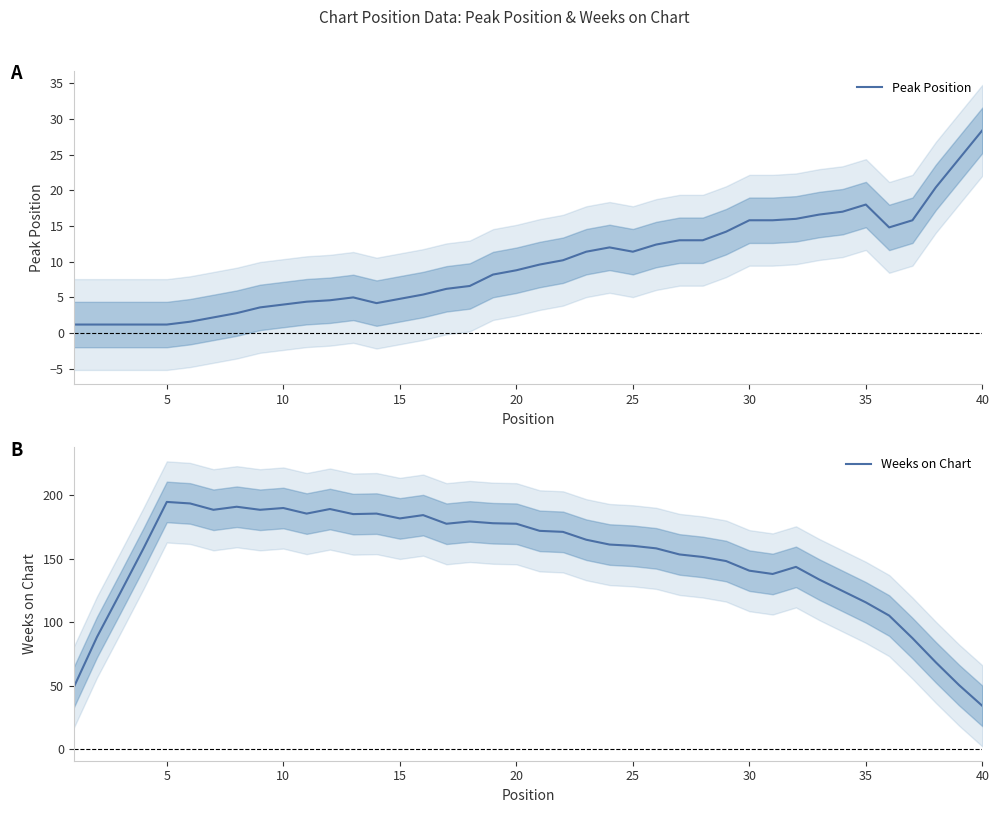

True or false: Peak Position has a value of 28.4 at 40.

True